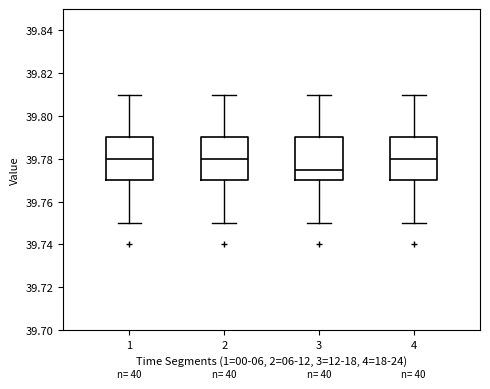

Where does the median line of the box at x = 3 sit on the y-axis? The values are not printed on the chart, so give them approximately, as read against the axis.

39.776